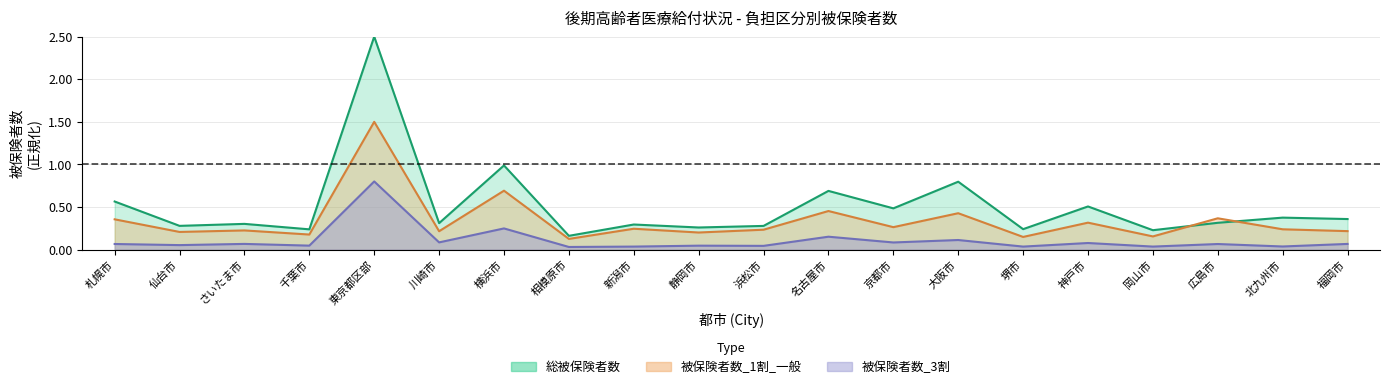

Does the chart have visible grid lines?

Yes